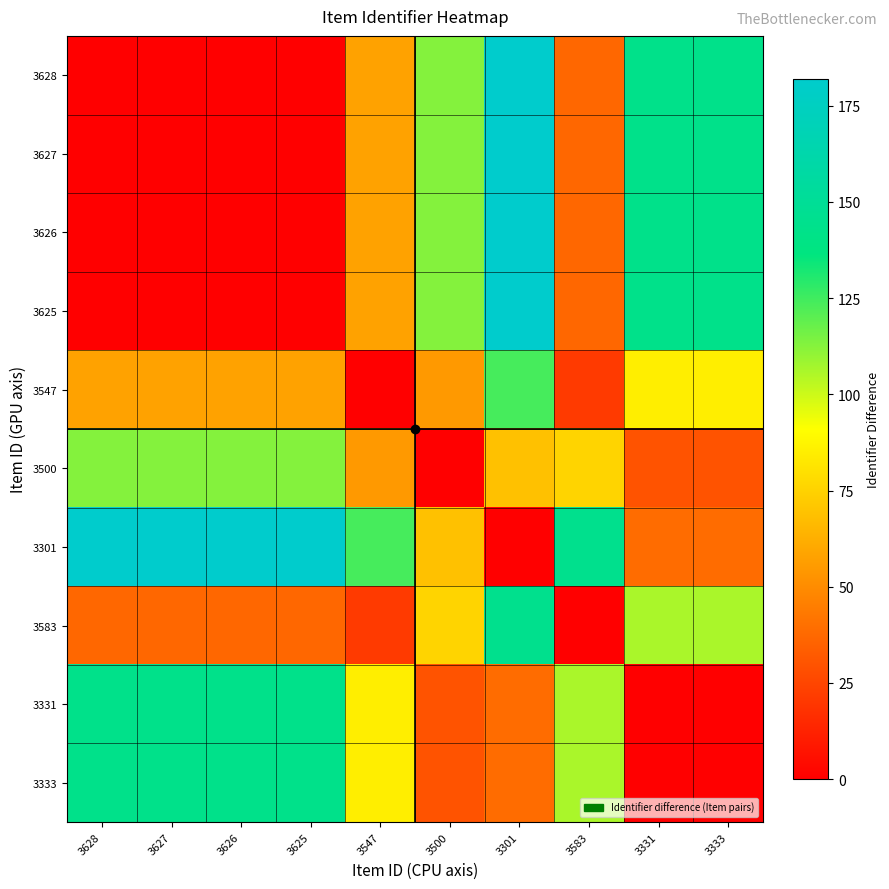

Reading left to right, extract all data points from this chart.

3628: 3628=0	3627=0	3626=0	3625=0	3547=58	3500=113	3301=182	3583=37	3331=143	3333=143
3627: 3628=0	3627=0	3626=0	3625=0	3547=58	3500=113	3301=182	3583=37	3331=143	3333=143
3626: 3628=0	3627=0	3626=0	3625=0	3547=58	3500=113	3301=182	3583=37	3331=143	3333=143
3625: 3628=0	3627=0	3626=0	3625=0	3547=58	3500=113	3301=182	3583=37	3331=143	3333=143
3547: 3628=58	3627=58	3626=58	3625=58	3547=0	3500=55	3301=124	3583=21	3331=85	3333=85
3500: 3628=113	3627=113	3626=113	3625=113	3547=55	3500=0	3301=69	3583=76	3331=30	3333=30
3301: 3628=182	3627=182	3626=182	3625=182	3547=124	3500=69	3301=0	3583=145	3331=39	3333=39
3583: 3628=37	3627=37	3626=37	3625=37	3547=21	3500=76	3301=145	3583=0	3331=106	3333=106
3331: 3628=143	3627=143	3626=143	3625=143	3547=85	3500=30	3301=39	3583=106	3331=0	3333=0
3333: 3628=143	3627=143	3626=143	3625=143	3547=85	3500=30	3301=39	3583=106	3331=0	3333=0